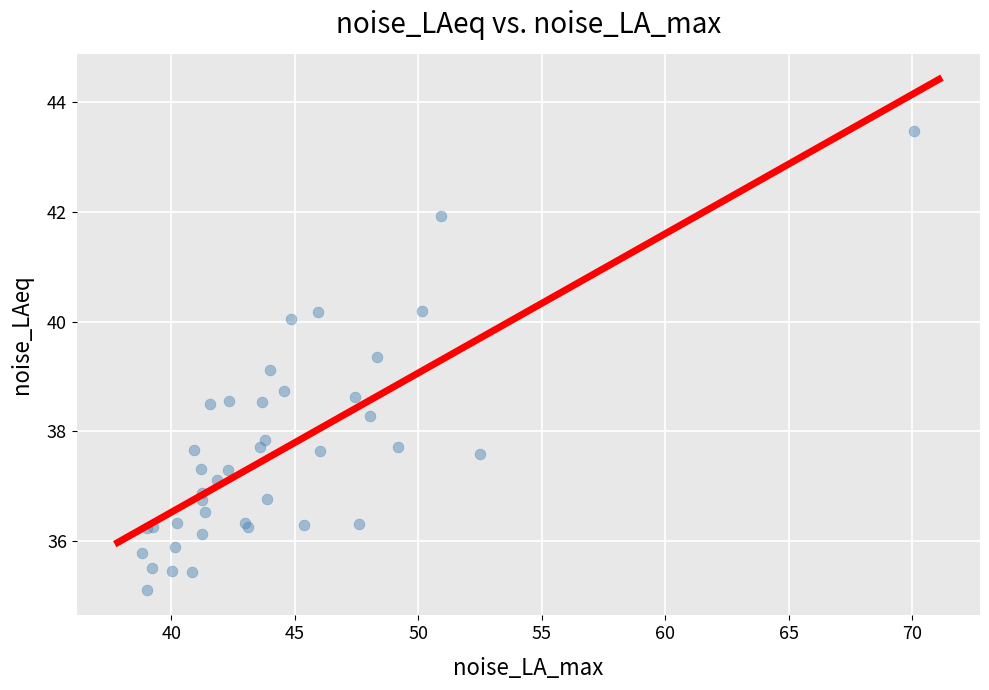

What Y value in the scatter plot is closest to 39?

39.1